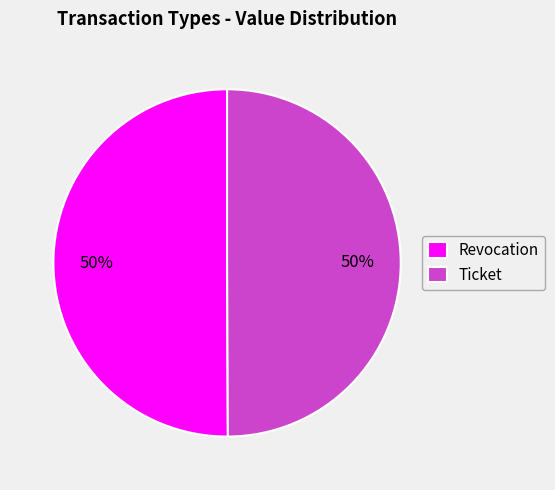

Combined, do Ticket and Revocation account for over 50%?

Yes